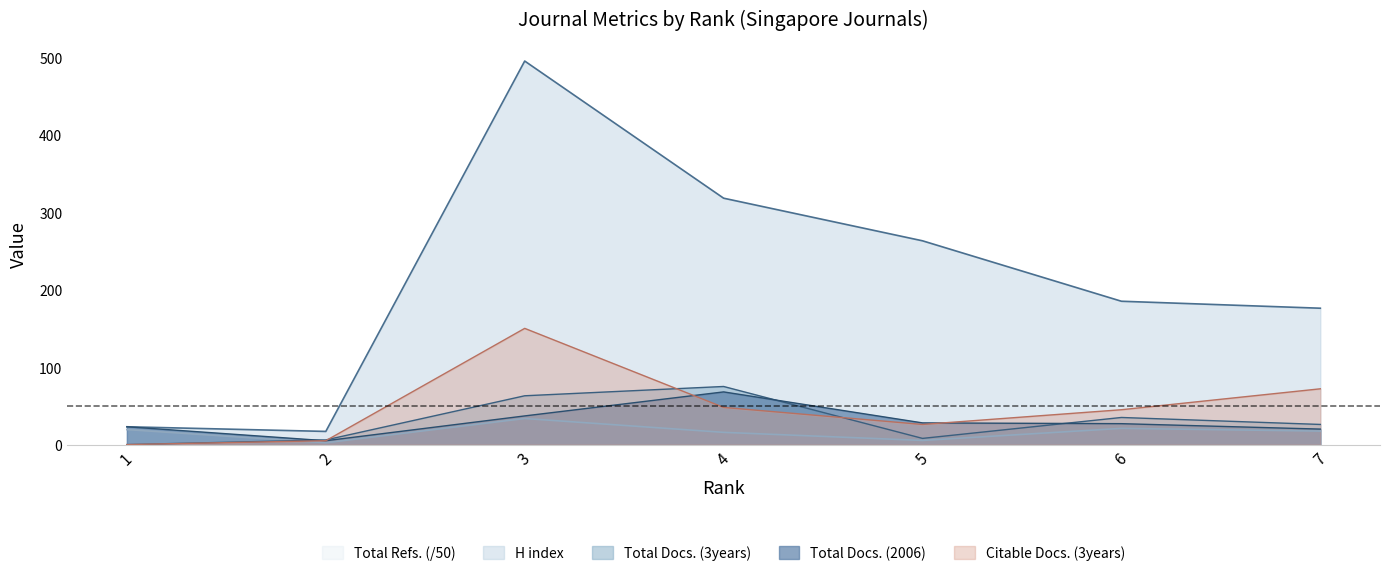

What is the sum of the H index values at 2 and 7?

193.0